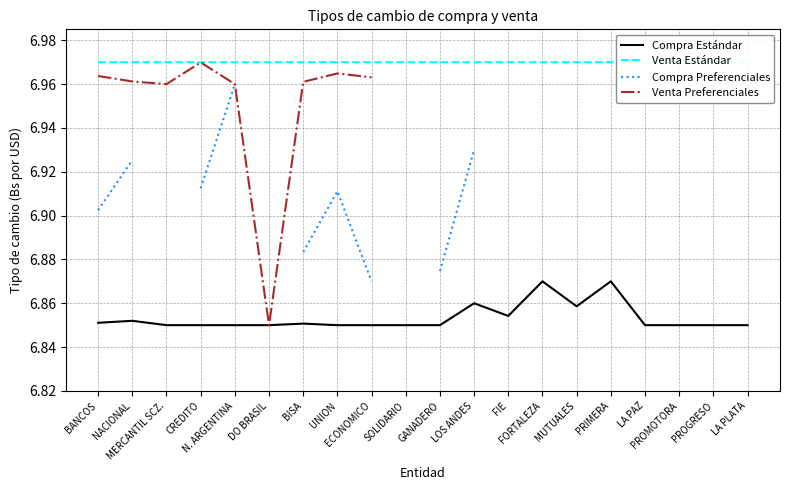

Is it true that Venta Estándar equals 2.0 at GANADERO?

False